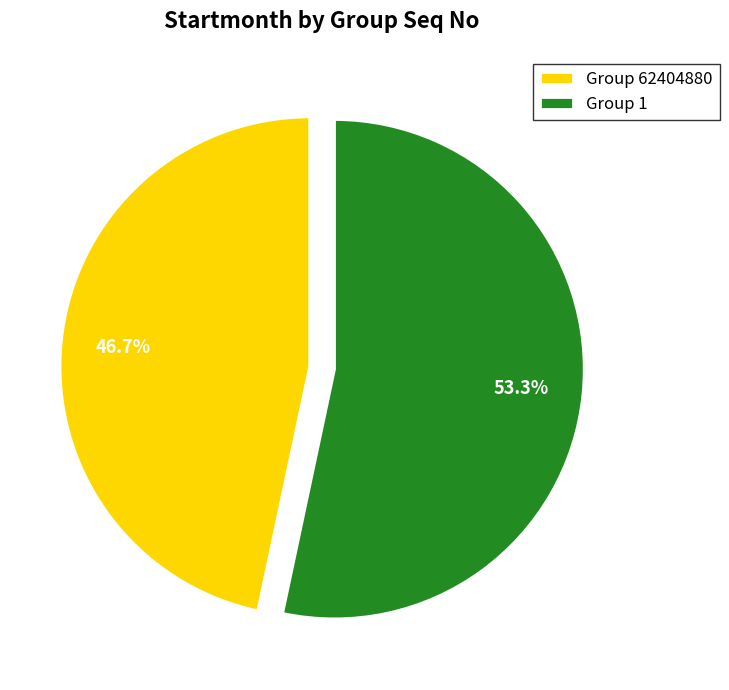

Between Group 62404880 and Group 1, which is larger?

Group 1